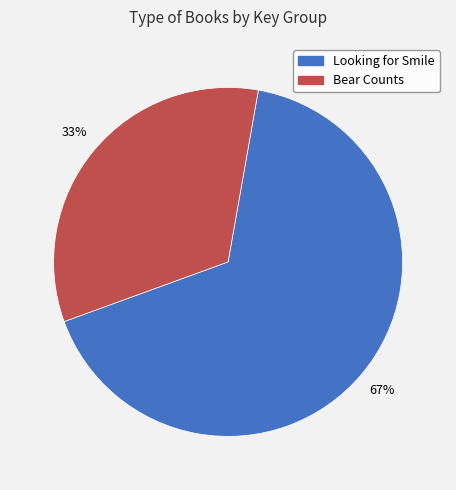

Is there any slice that represents more than half of the pie?

Yes